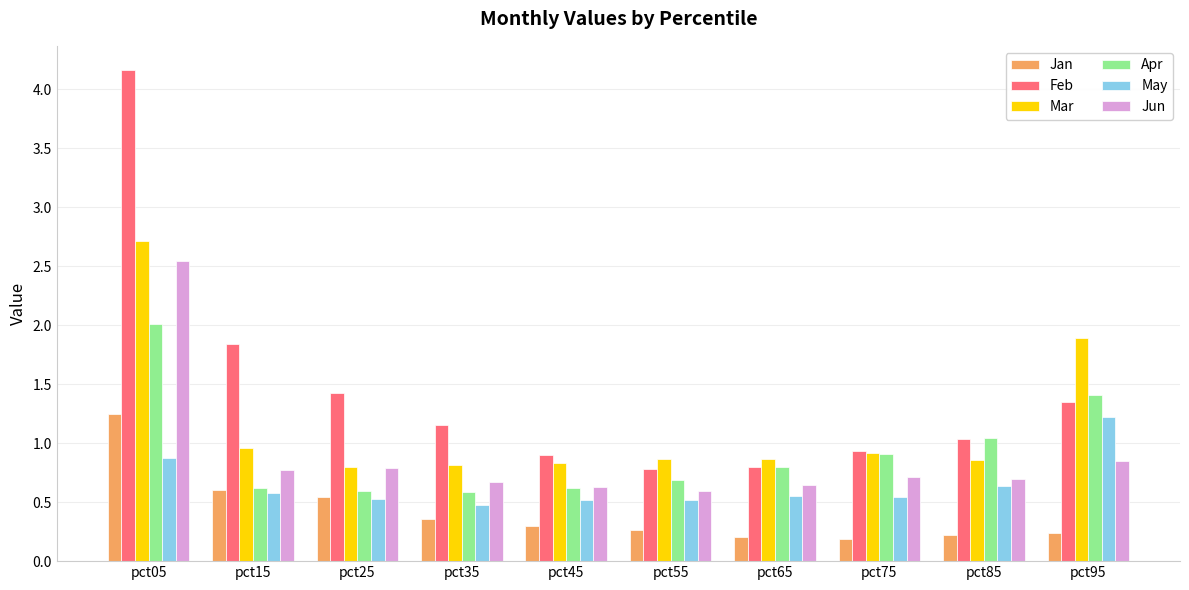

What is the greatest value displayed?

4.2